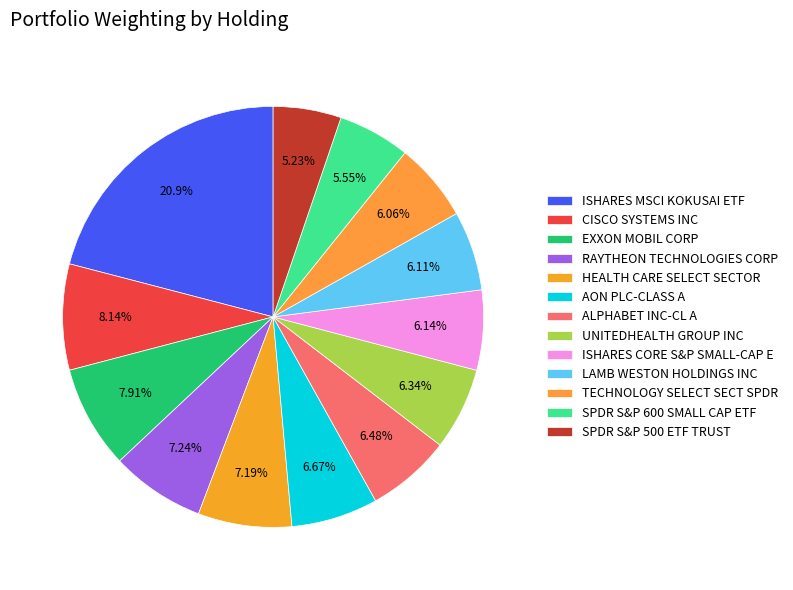

Approximately how many times larger is the value at TECHNOLOGY SELECT SECT SPDR compared to ISHARES CORE S&P SMALL-CAP E?

1.0